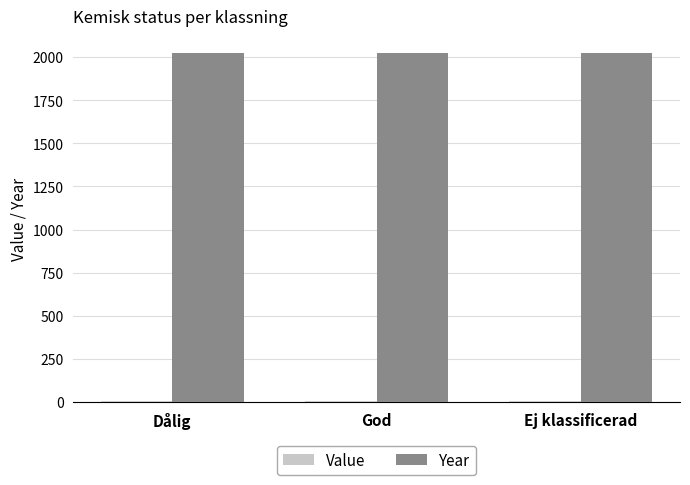

What is the sum of all Year values?

6063